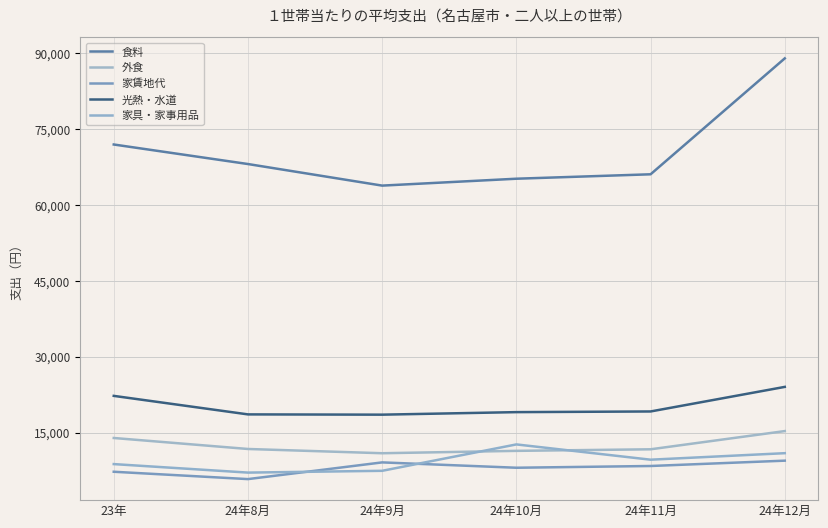

At 23年, list the series in order from smallest to largest.

家賃地代, 家具・家事用品, 外食, 光熱・水道, 食料